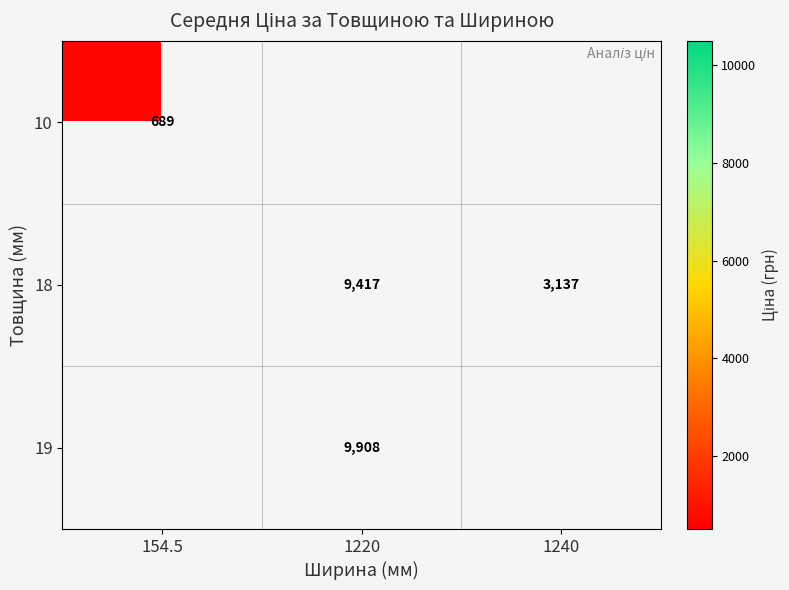

The value of 10 at 154.5 is 287. True or false?

False